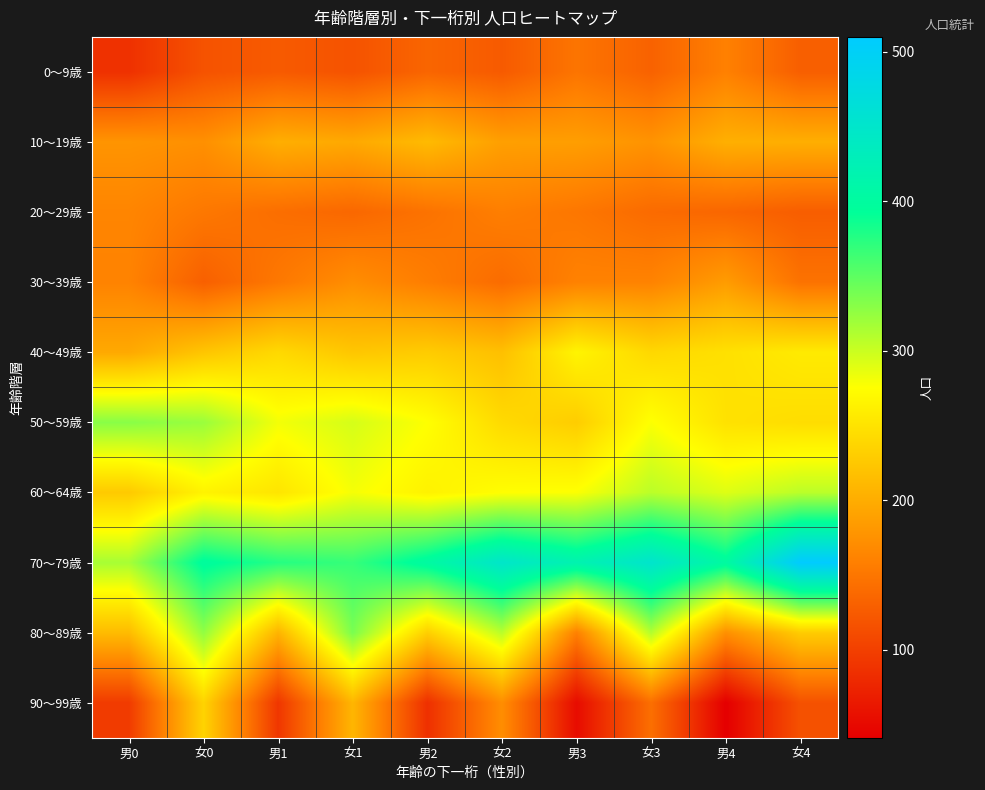

What is the total value across all series at 男4?

2089